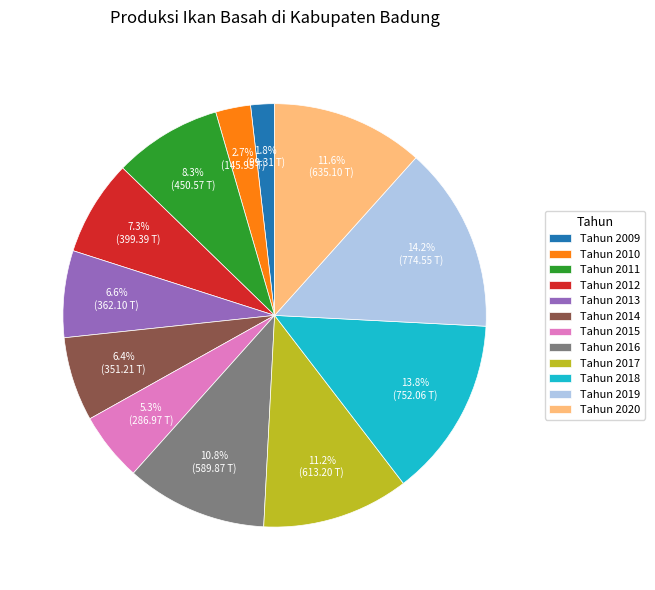

Which has a higher value, Tahun 2011 or Tahun 2010?

Tahun 2011